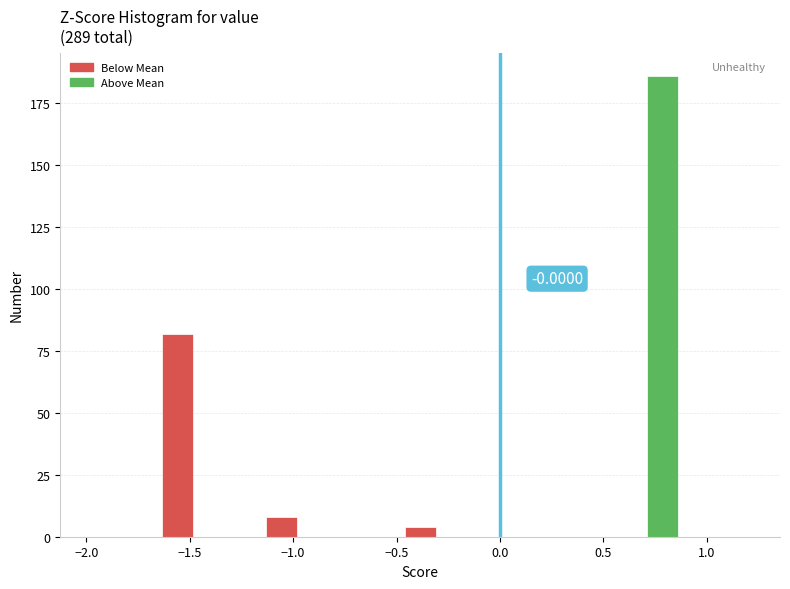

Read against the x-axis, roughly where is the centre of the tallest bar?

0.80